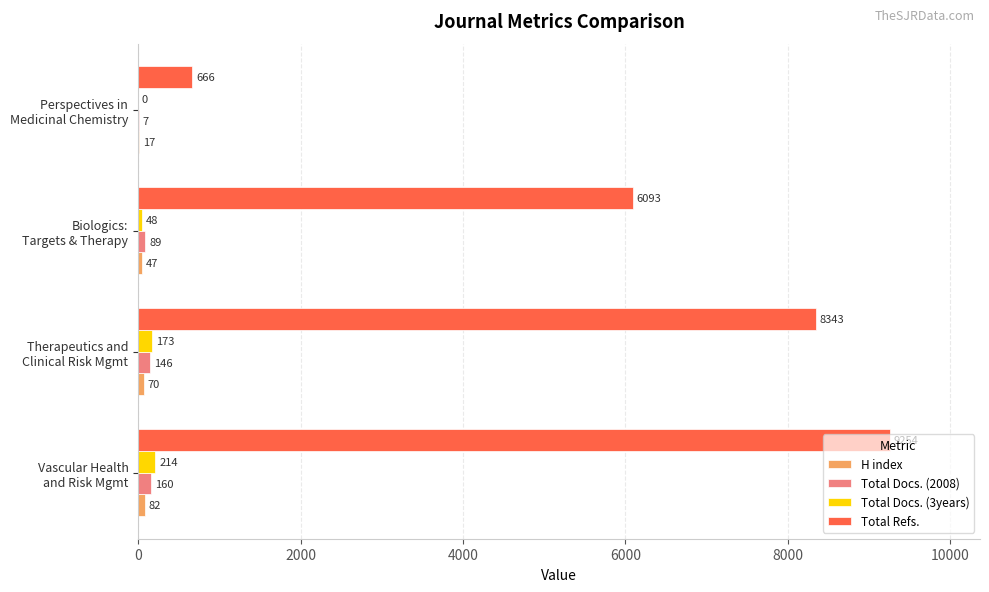

Which series has the largest total across all categories?

Total Refs.